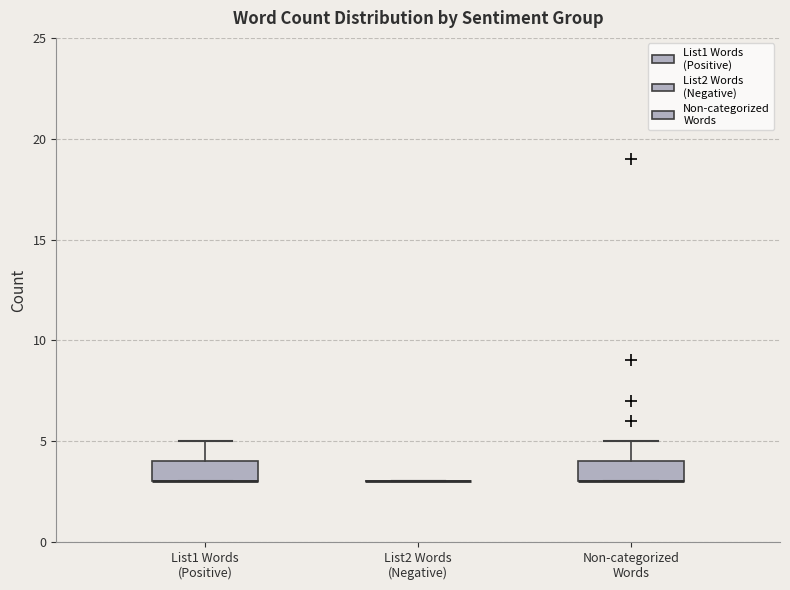

Reading left to right, transcribe this box plot: for each box, give where its median line is, the range the box spans, and where its two whiskers end, as read against the y-axis. The values are not printed on the chart, so give them approximately, as read against the axis.

List1 Words (Positive): median 3 (drawn on the box's lower edge), box 3 to 4, whiskers 3 to 5
List2 Words (Negative): box collapsed to a line at 3, whiskers 3 to 3
Non-categorized Words: median 3 (drawn on the box's lower edge), box 3 to 4, whiskers 3 to 5